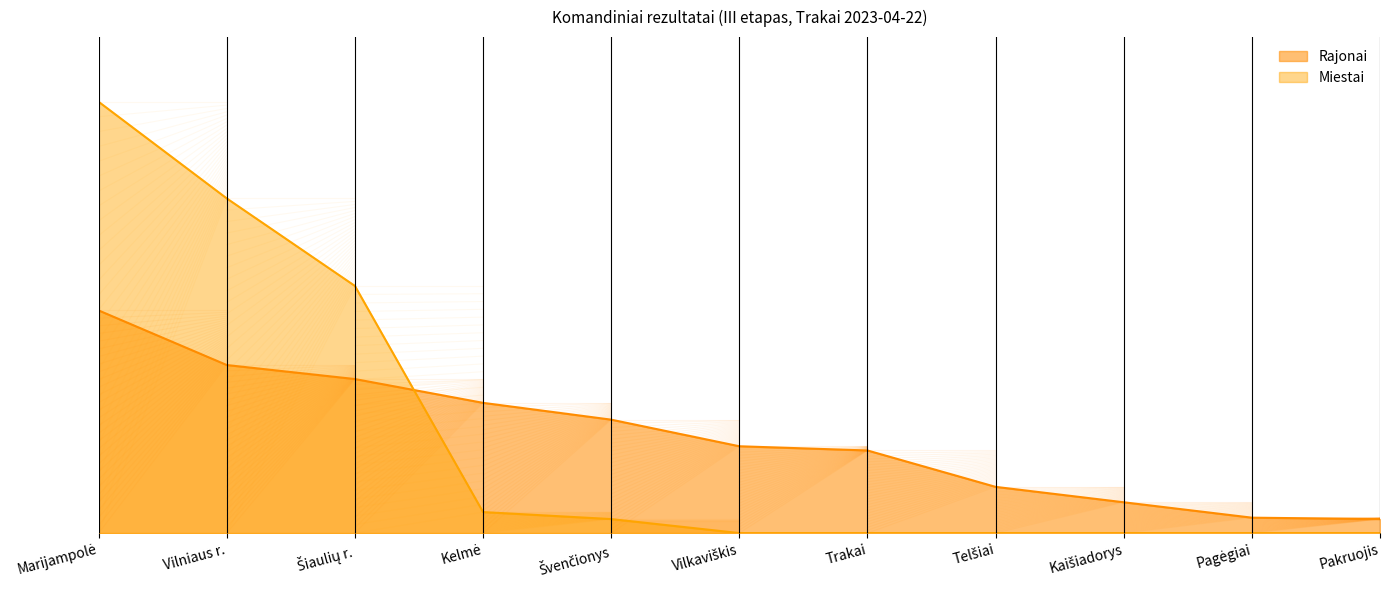

What are all the series names shown in the legend?

Rajonai, Miestai